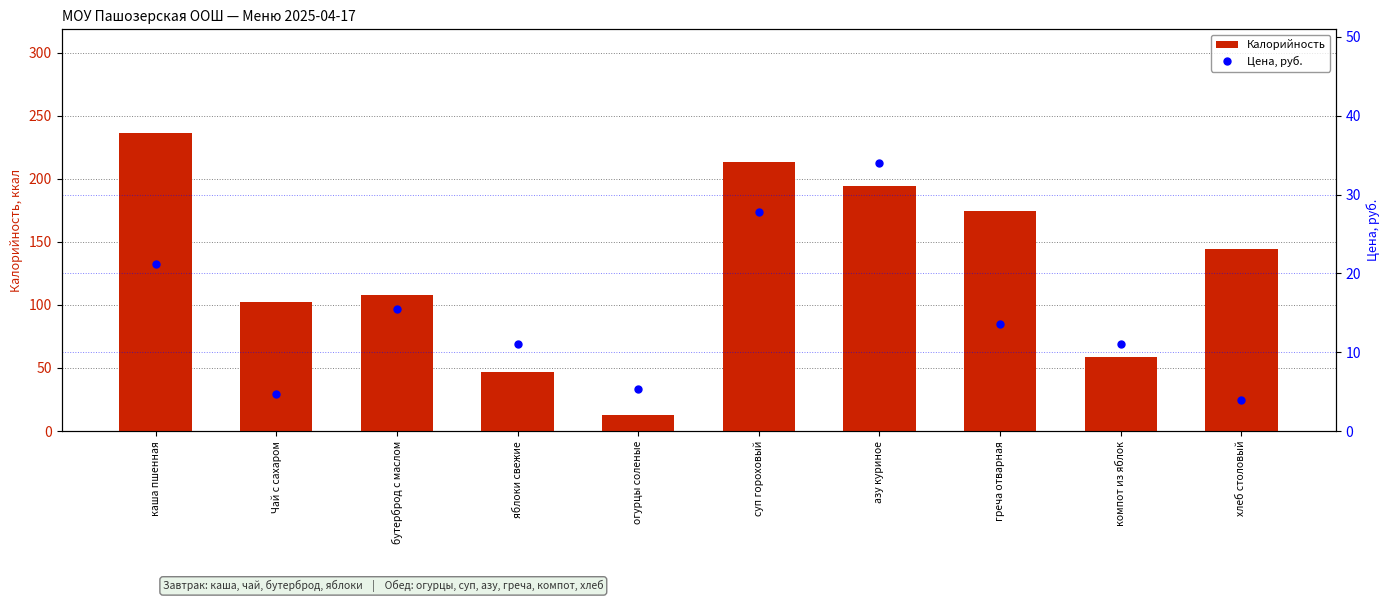

What is the value of the Калорийность bar at the 5th from the left?

13.0